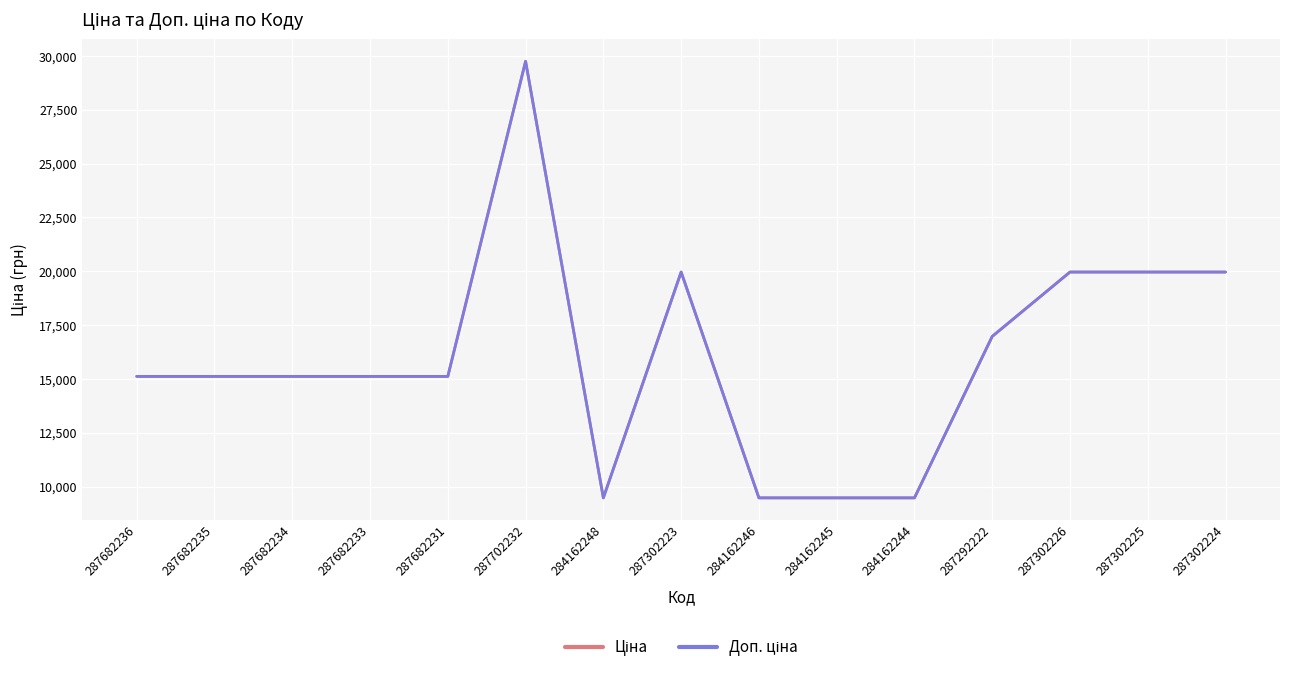

How many lines are shown in the chart?

2